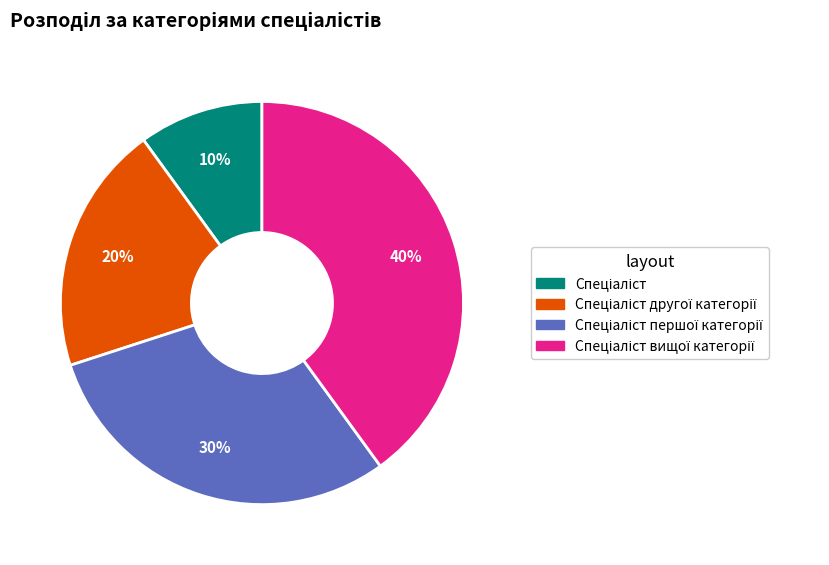

Is there any slice that represents more than half of the pie?

No